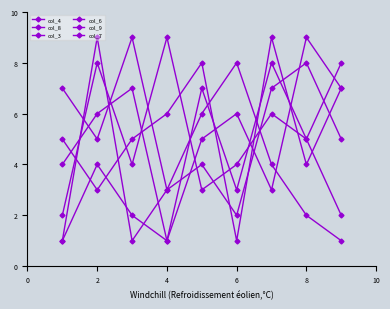

Does the chart have visible grid lines?

No